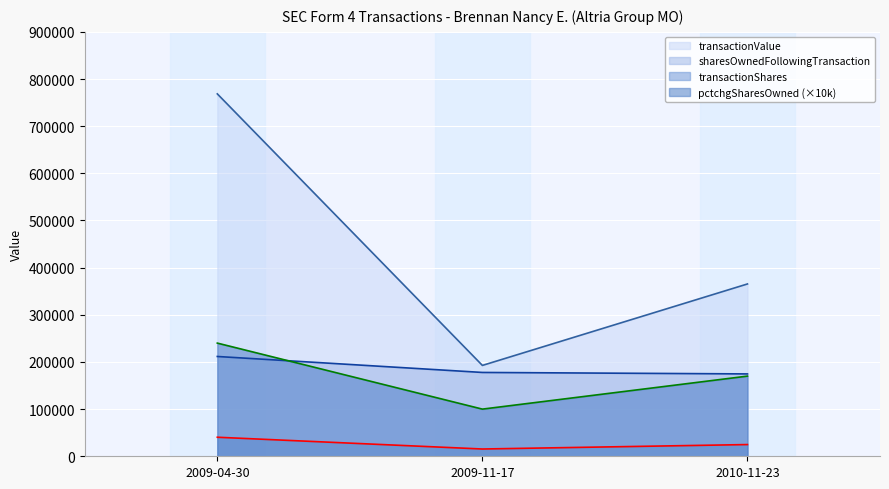

At which label does sharesOwnedFollowingTransaction reach its minimum?

2010-11-23